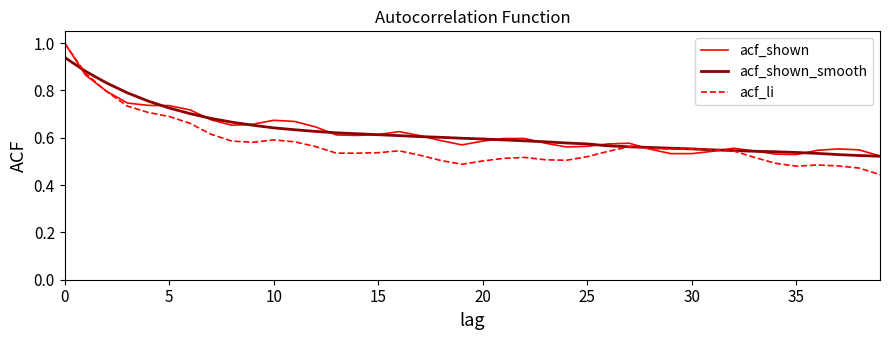

What is the highest value of the acf_li series?

1.0